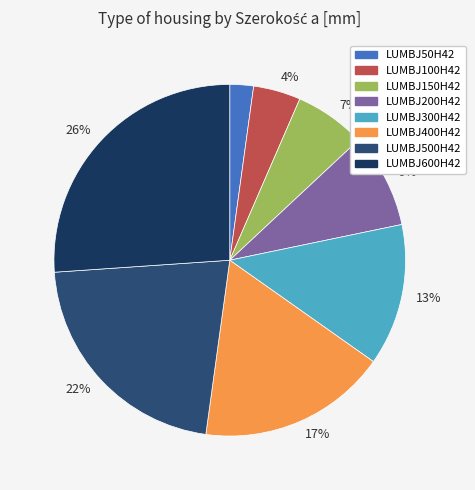

How many segments does this pie chart have?

8